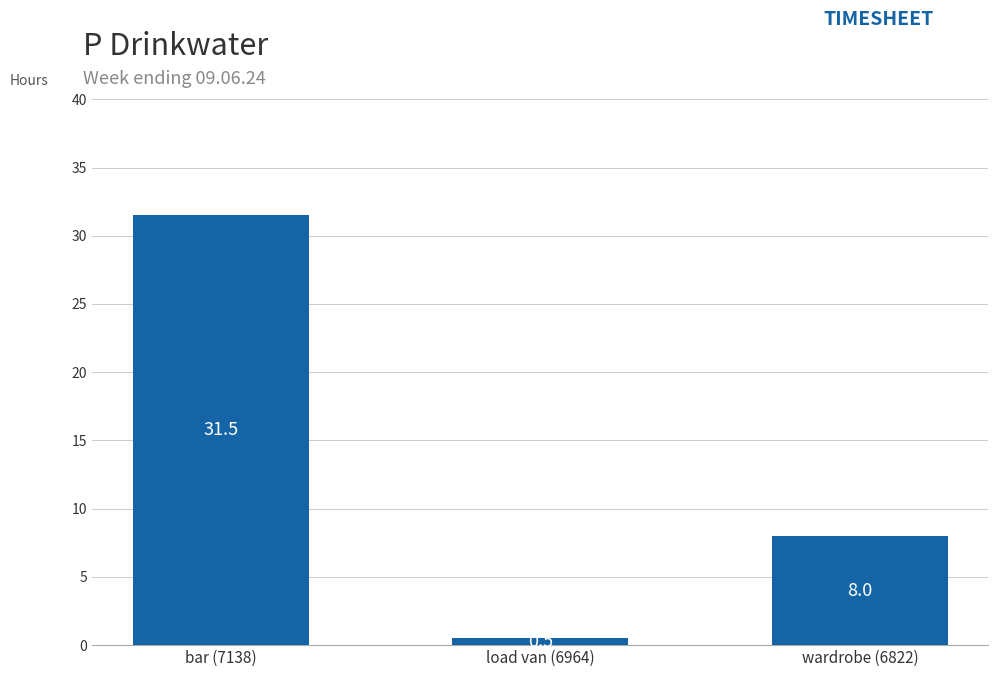

Count the number of categories in the chart.

3